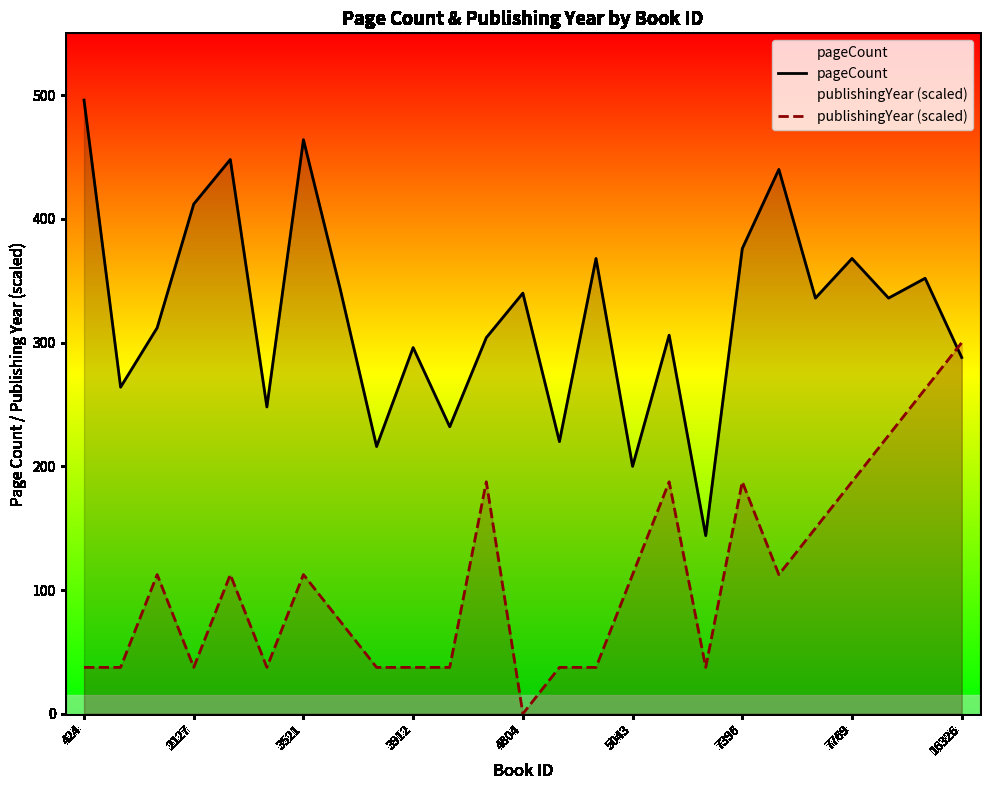

Rank the series by their maximum value, from highest to lowest.

pageCount, publishingYear (scaled)